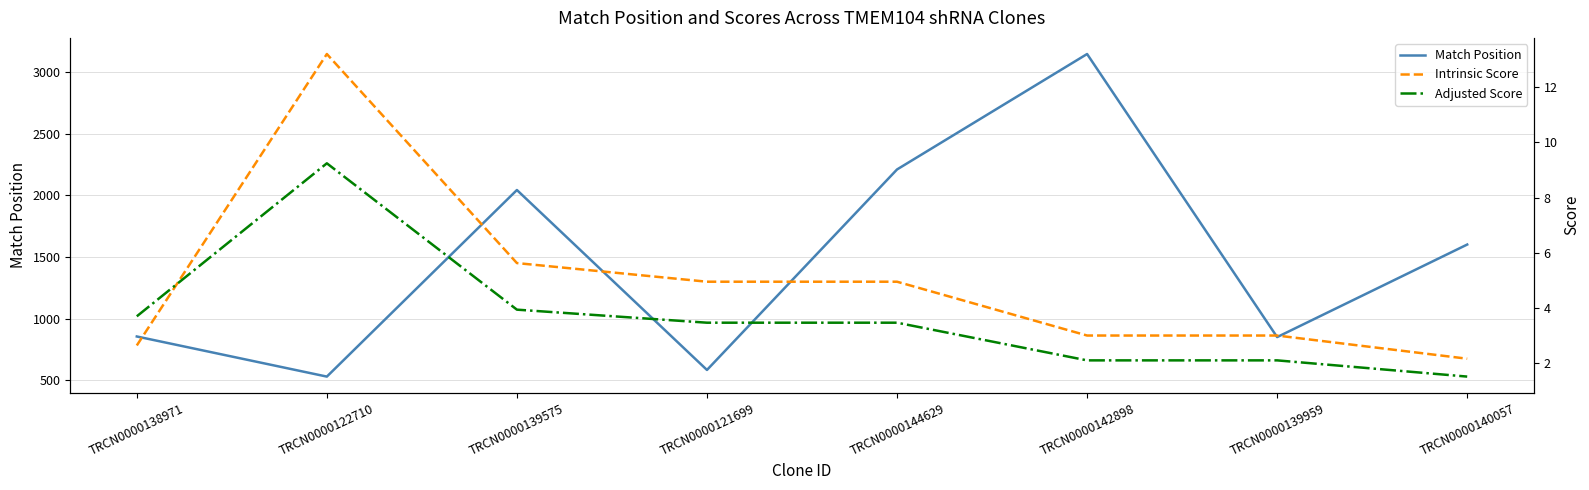

Reading left to right, extract all data points from this chart.

Match Position: 854.0	528.0	2044.0	582.0	2211.0	3149.0	849.0	1601.0
Intrinsic Score: 2.6	13.2	5.6	5.0	5.0	3.0	3.0	2.2
Adjusted Score: 3.7	9.2	3.9	3.5	3.5	2.1	2.1	1.5